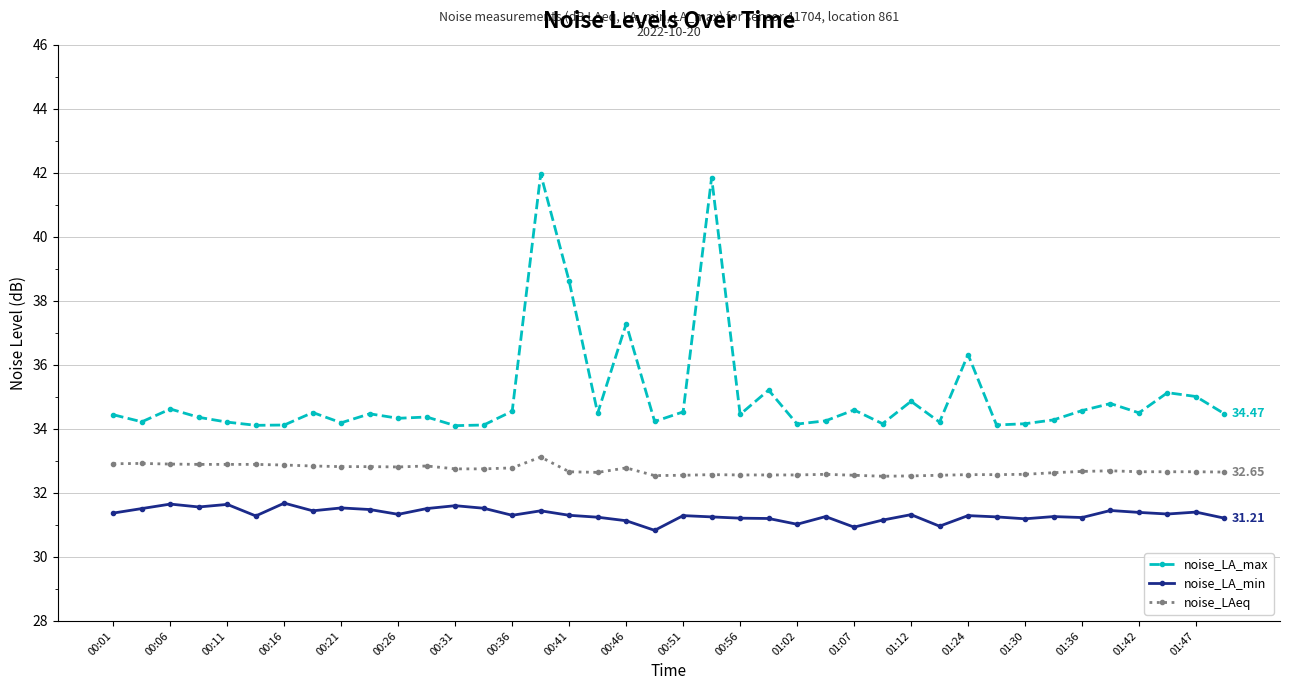

Which series has the largest total across all categories?

noise_LA_max